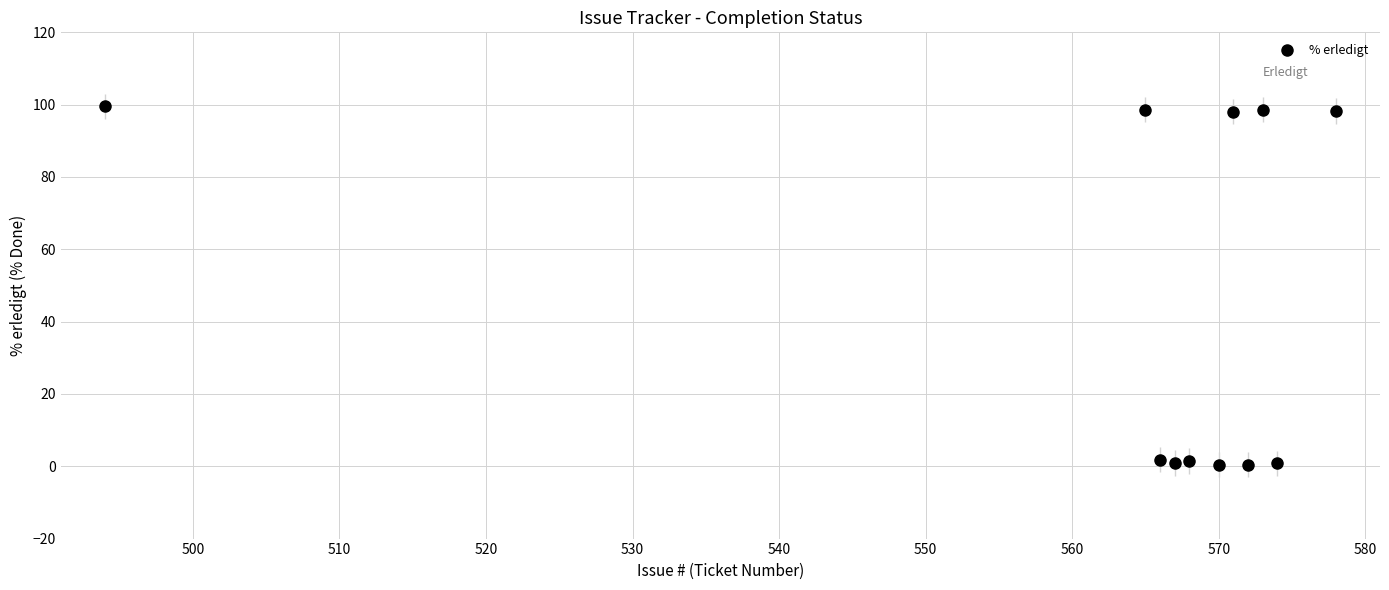

What is the average Y value?

45.4